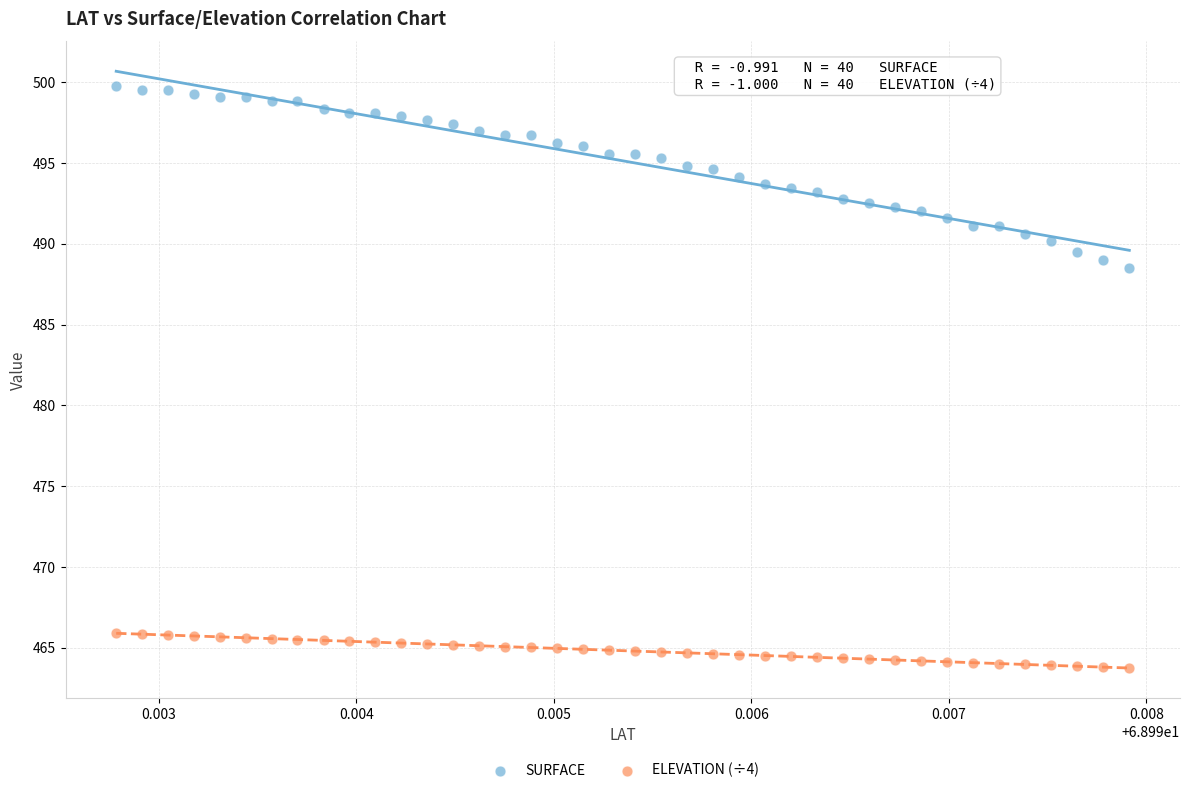

Which series contains the lowest Y value?

ELEVATION (÷4)